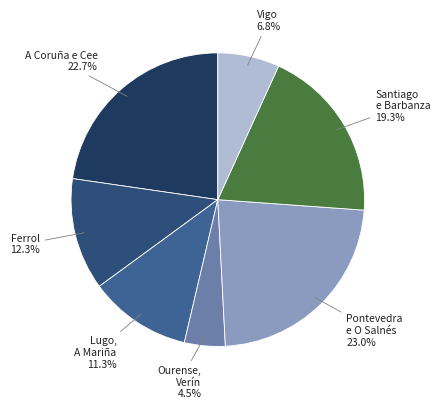

Count the number of slices in the pie.

7